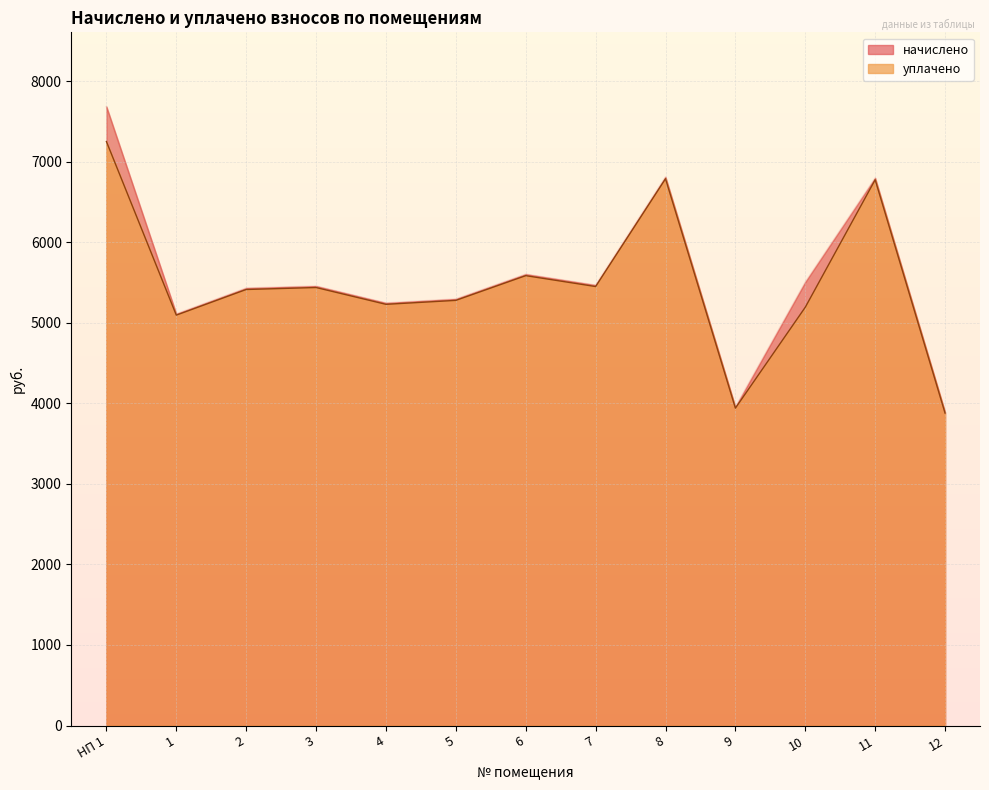

Which has a higher value, 3 or 10?

10